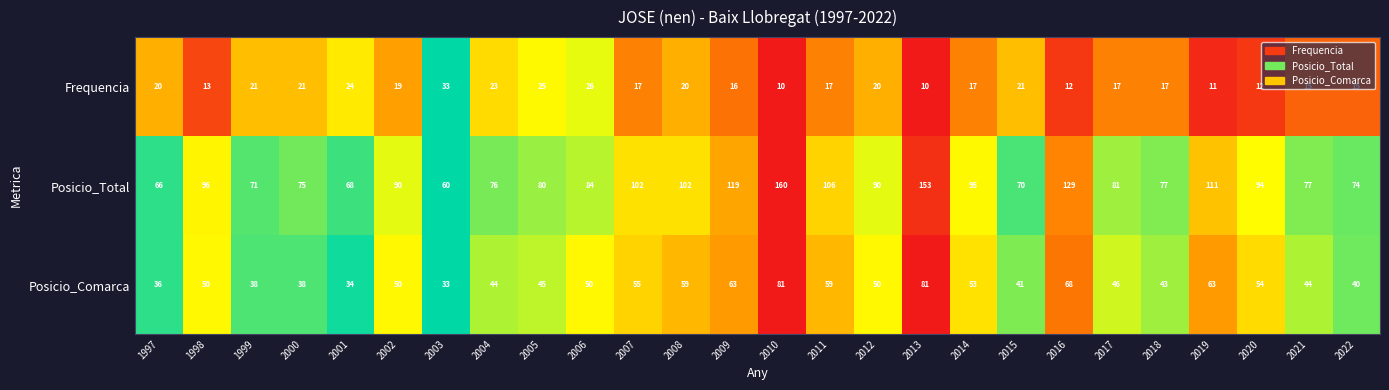

At 1999, list the series in order from smallest to largest.

Frequencia, Posicio_Comarca, Posicio_Total